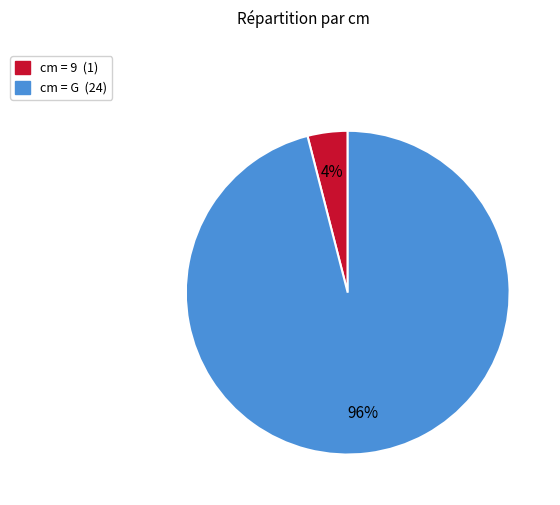

To the nearest percent, what is the difference between the largest and smallest slice percentages?

92%